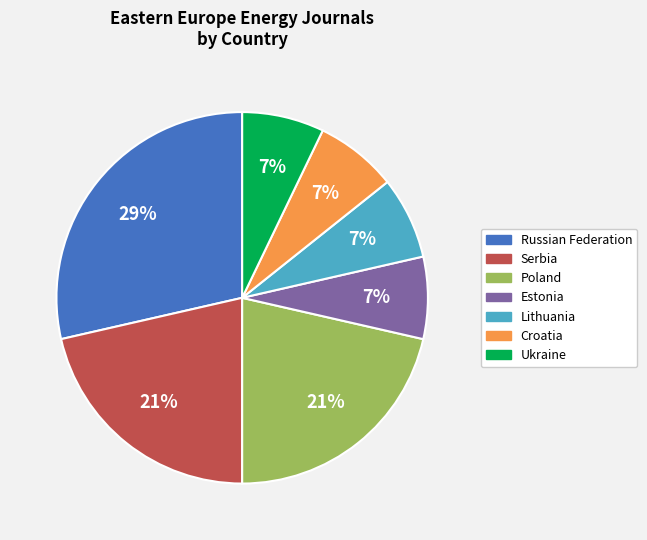

Does any single category account for the majority?

No